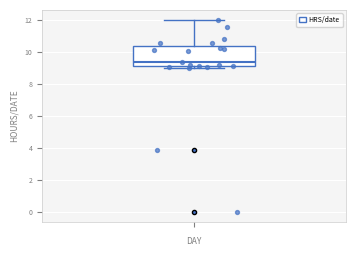

Transcribe this box plot: give where the median line is, the range the box spans, and where the two whiskers end, as read against the y-axis. The values are not printed on the chart, so give them approximately, as read against the axis.

median 9.4, box 9.2 to 10.4, whiskers 9.0 to 12.0